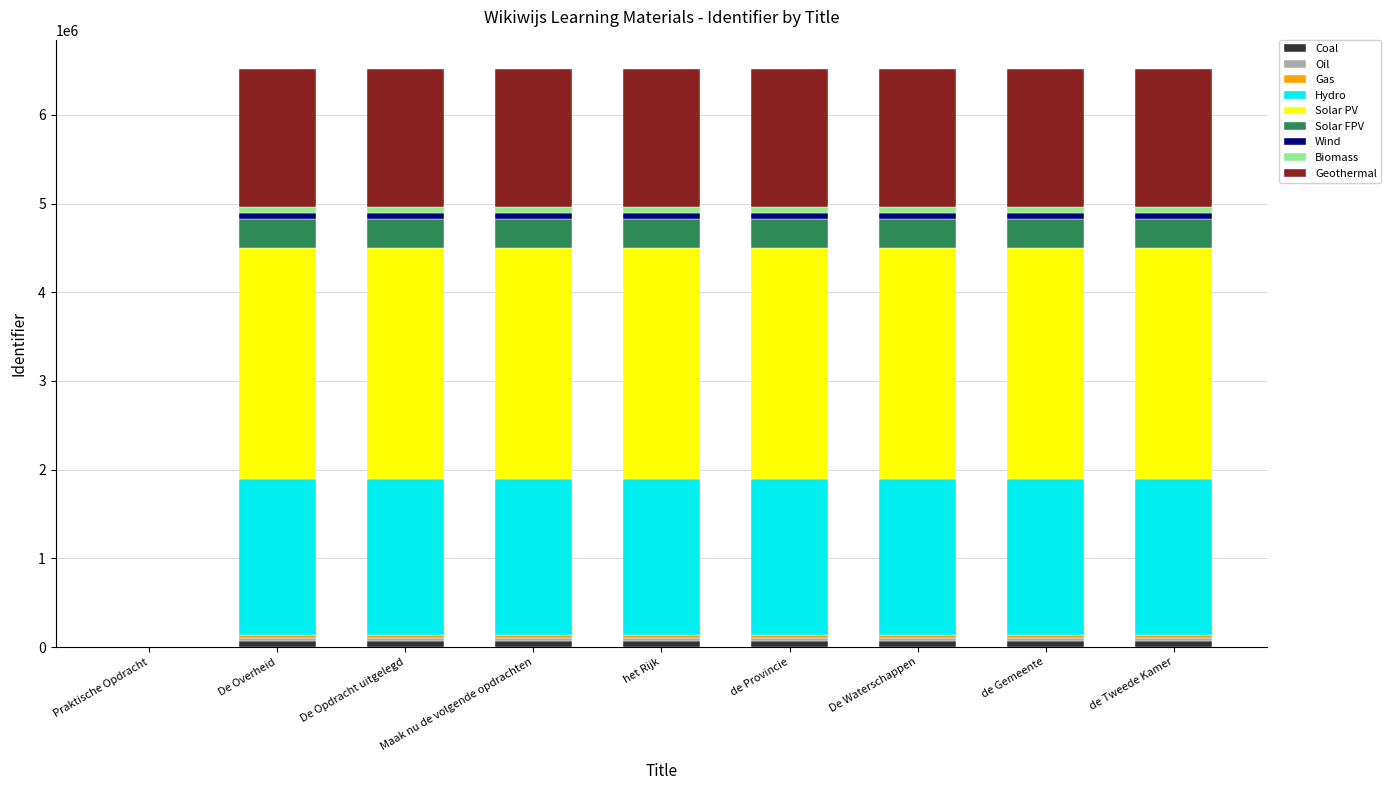

Count the number of data series in this chart.

9